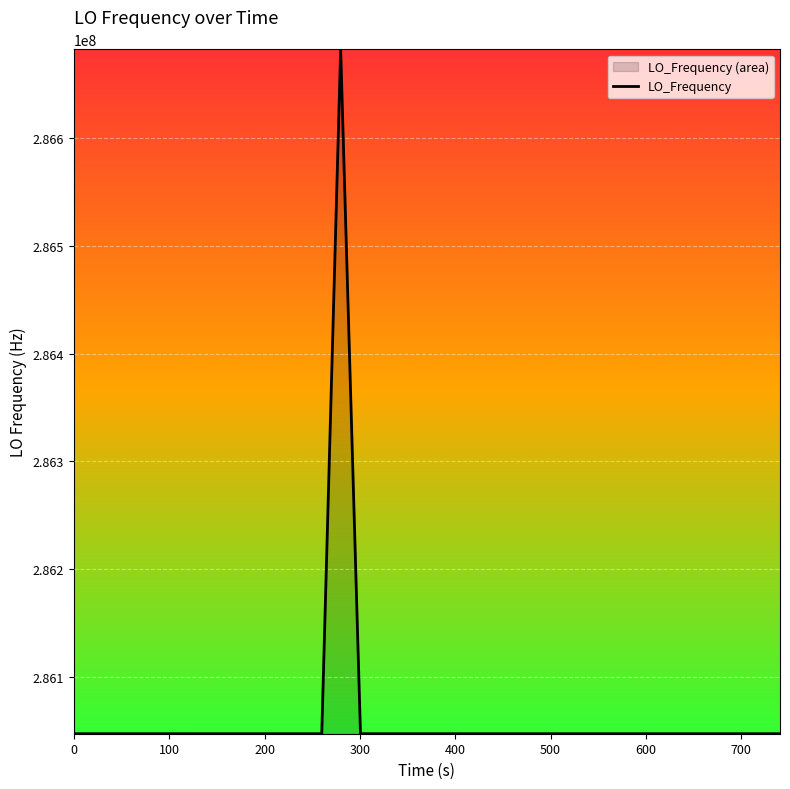

Reading right to left, extract all data points from this chart.

286047000.5	286047000.9	286047000.6	286047001.0	286047001.2	286047000.9	286047000.4	286047000.4	286047000.9	286046999.9	286046998.5	286047000.9	286047000.9	286047001.1	286046999.6	286046998.9	286046999.2	286046998.9	286046996.5	286046996.5	286046999.5	286046998.5	286046999.0	286046998.6	286046998.8	286682703.8	286047000.3	286047001.1	286047000.6	286046998.5	286046998.6	286046998.6	286047001.2	286047001.0	286047000.4	286047002.4	286047001.7	286047001.8	286047004.4	286047001.8